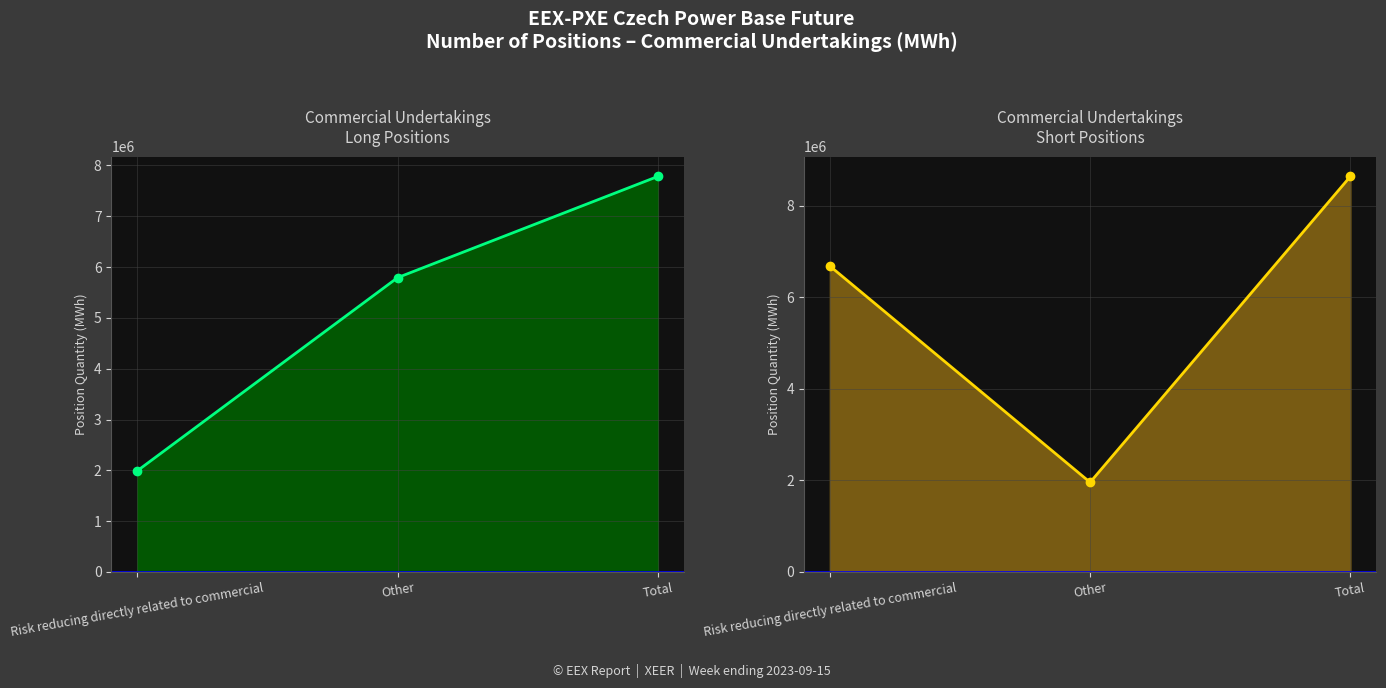

The Short (Commercial Undertakings) series shows 1957406 at Other. True or false?

True